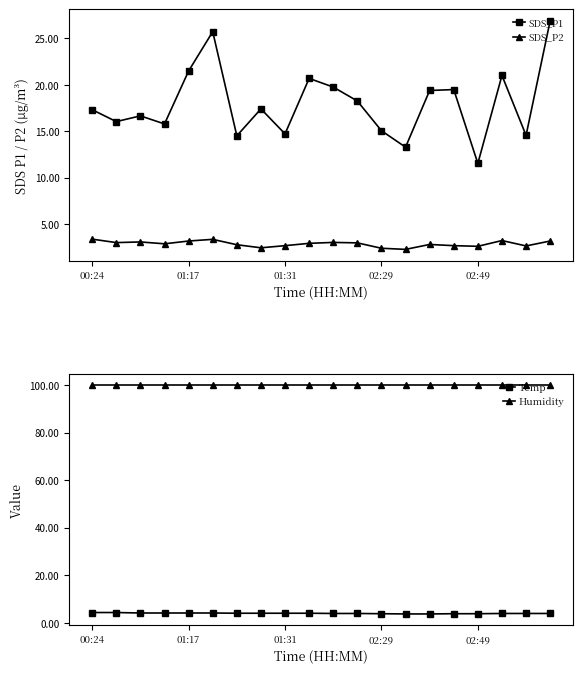

How many interior local peaks does the SDS_P1 series have?

6